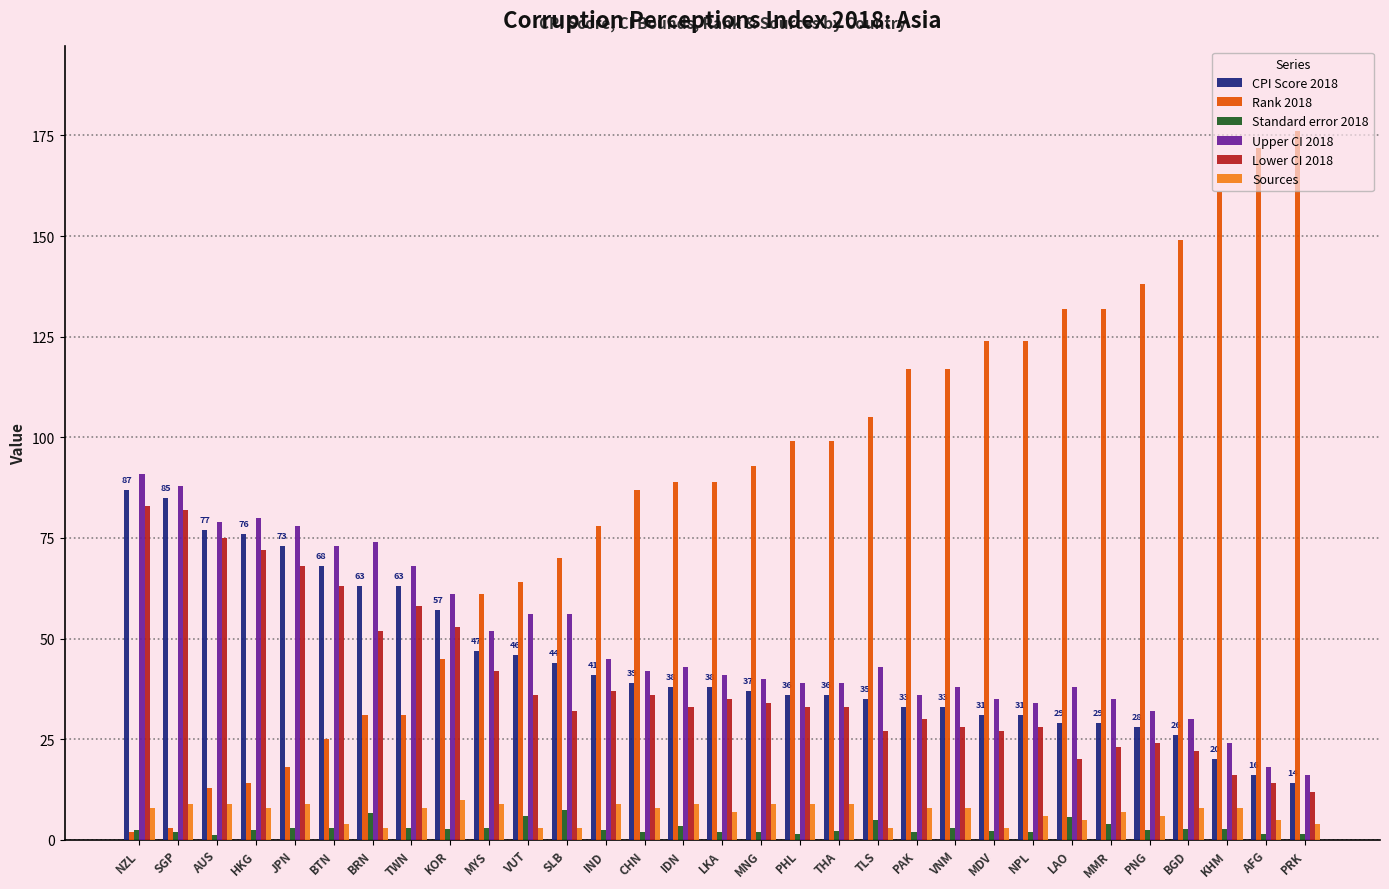

Is it true that Sources equals 6.0 at PNG?

True